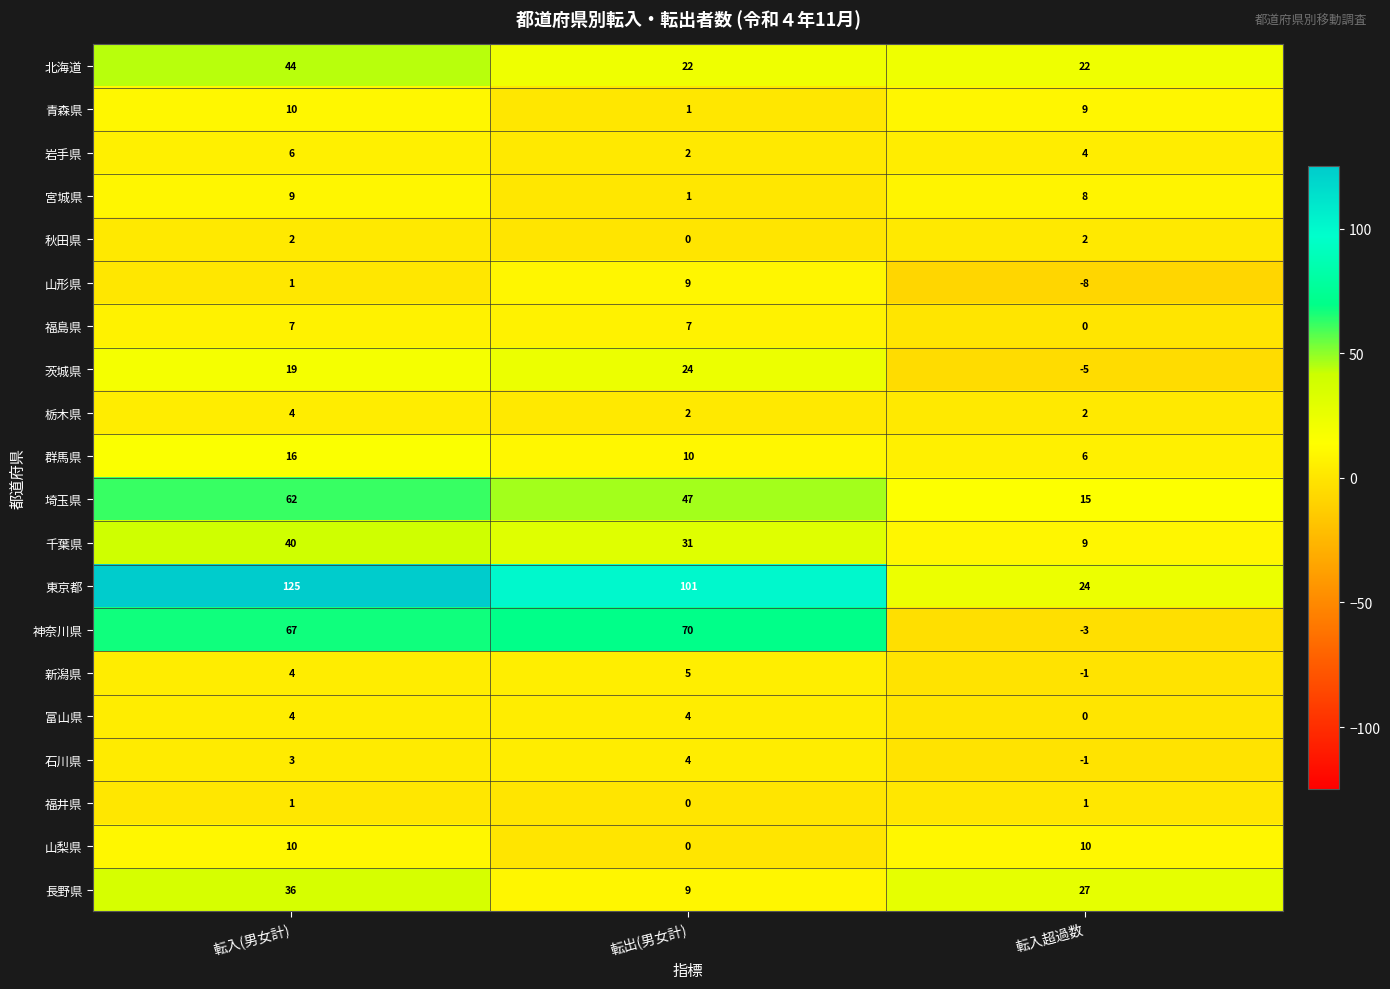

Is the value of 石川県 at 転入(男女計) greater than the value of 山梨県 at 転入超過数?

No